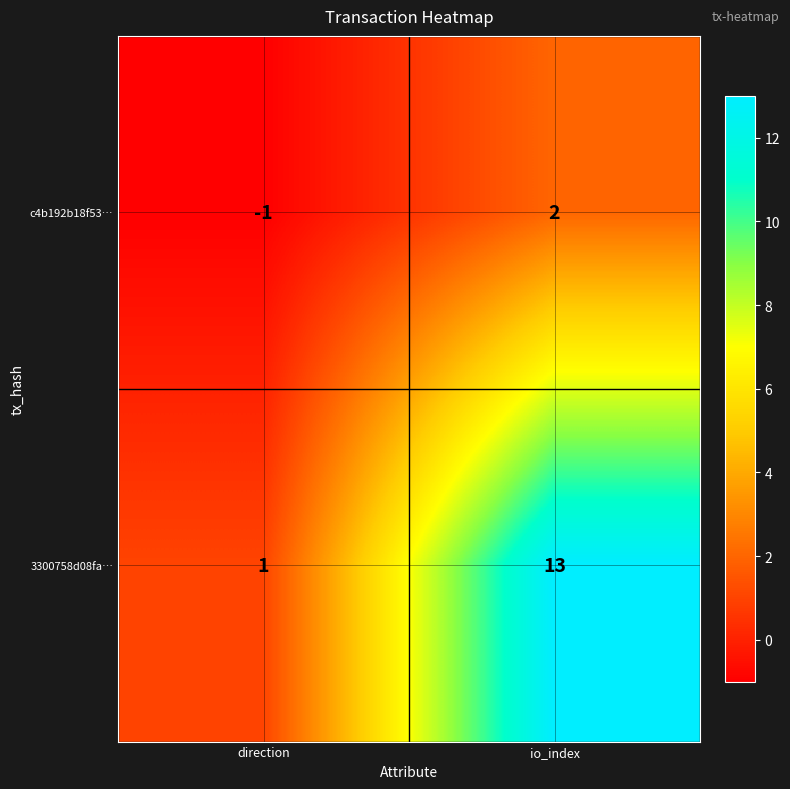

At which category is the sum across all series the highest?

io_index